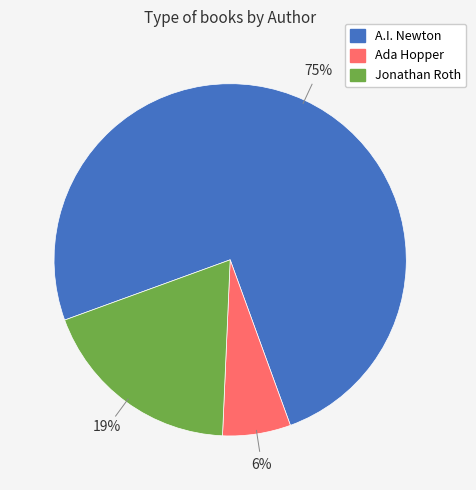

To the nearest percent, what is the difference between the largest and smallest slice percentages?

69%